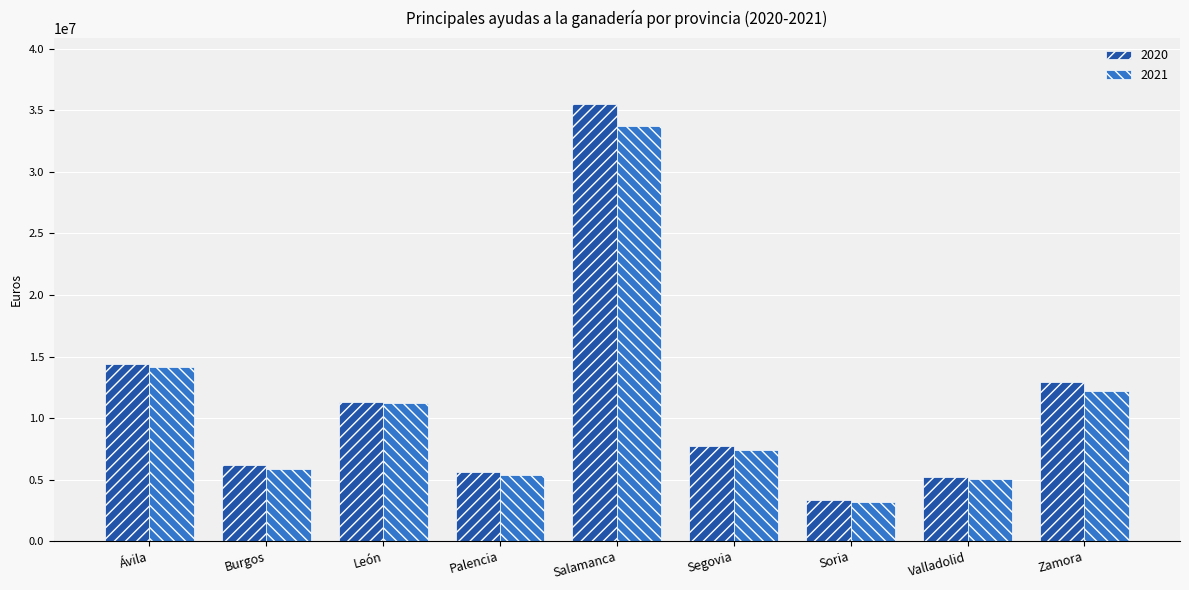

How many values in the 2020 series are below 7761525?

4